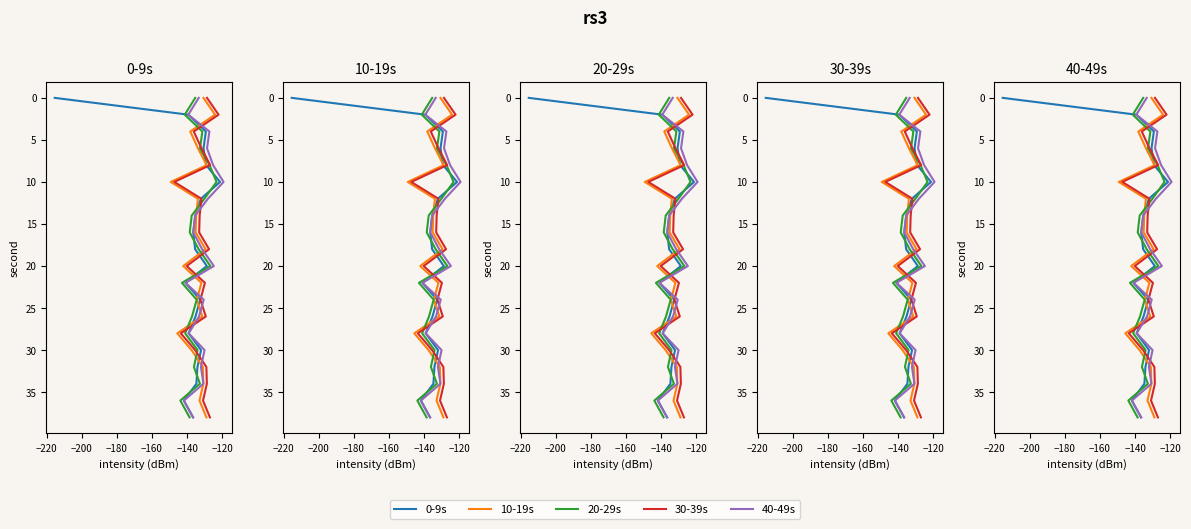

At −180, list the series in order from smallest to largest.

0-9s, 10-19s, 20-29s, 30-39s, 40-49s